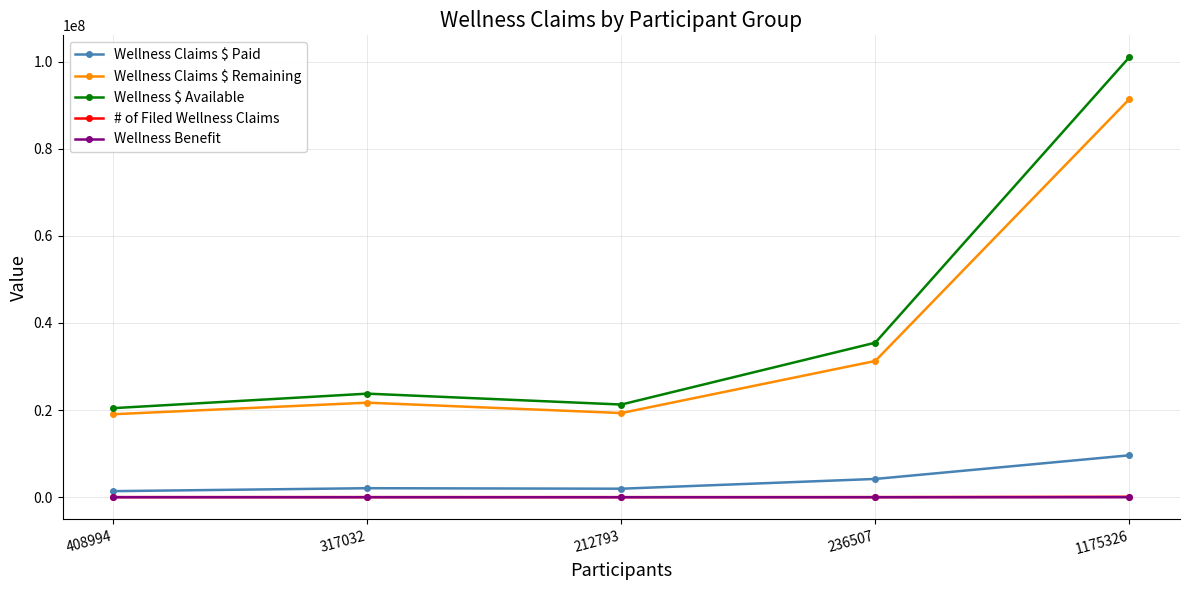

Is it true that # of Filed Wellness Claims equals 103082.2 at 1175326?

True